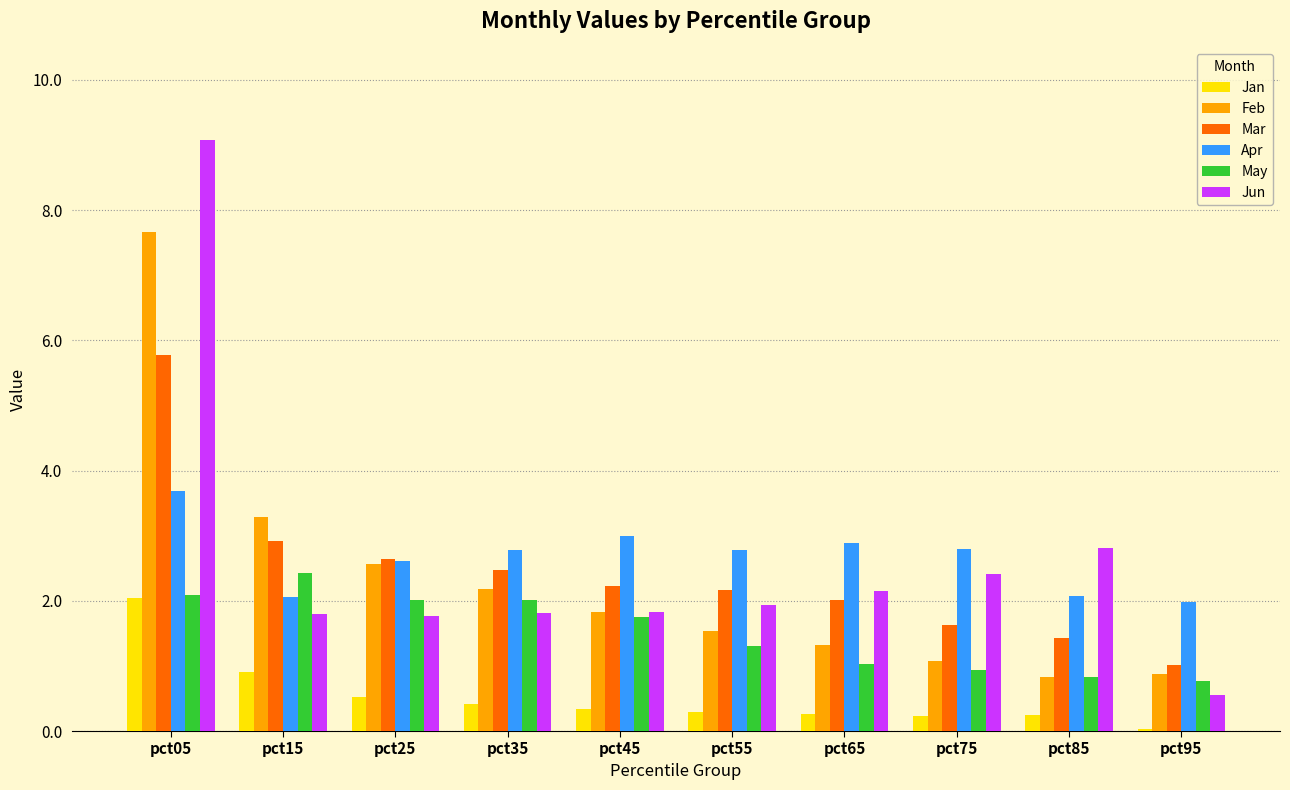

How many values in the Apr series exceed 2?

9